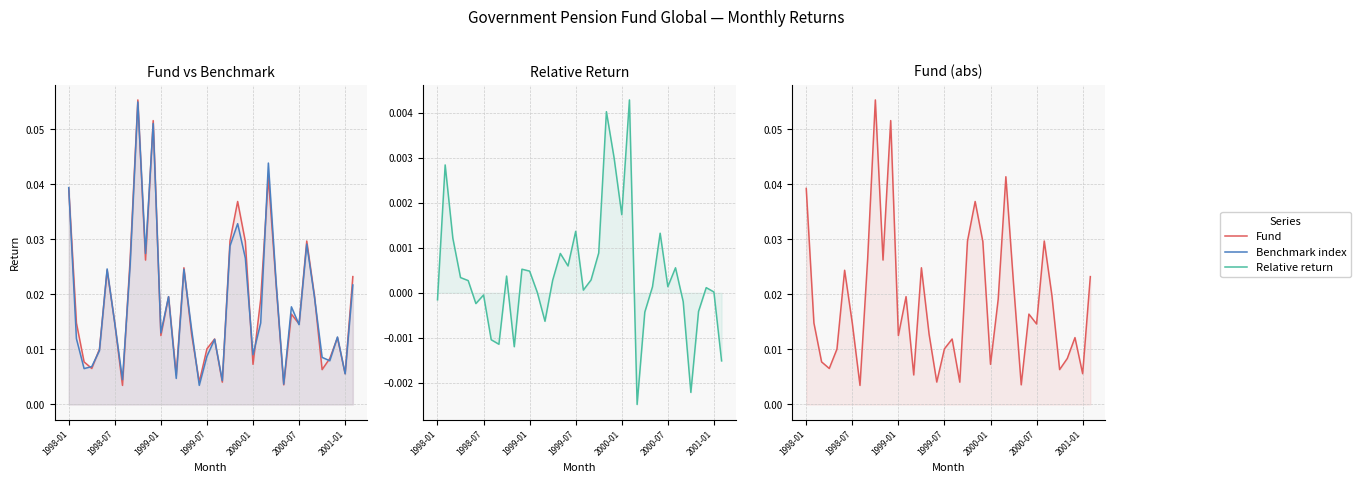

Is the value of Fund at 1999-07 greater than the value of Relative return at 32?

Yes